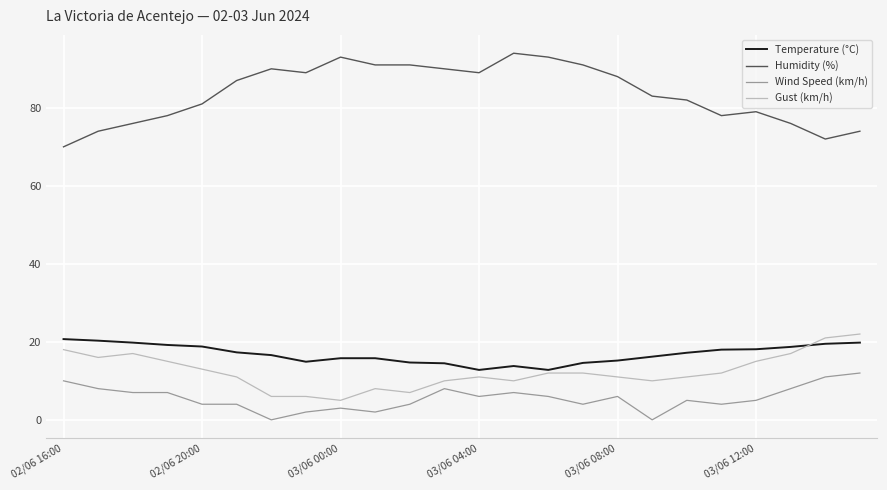

Is this an area chart (filled region under the line)?

No